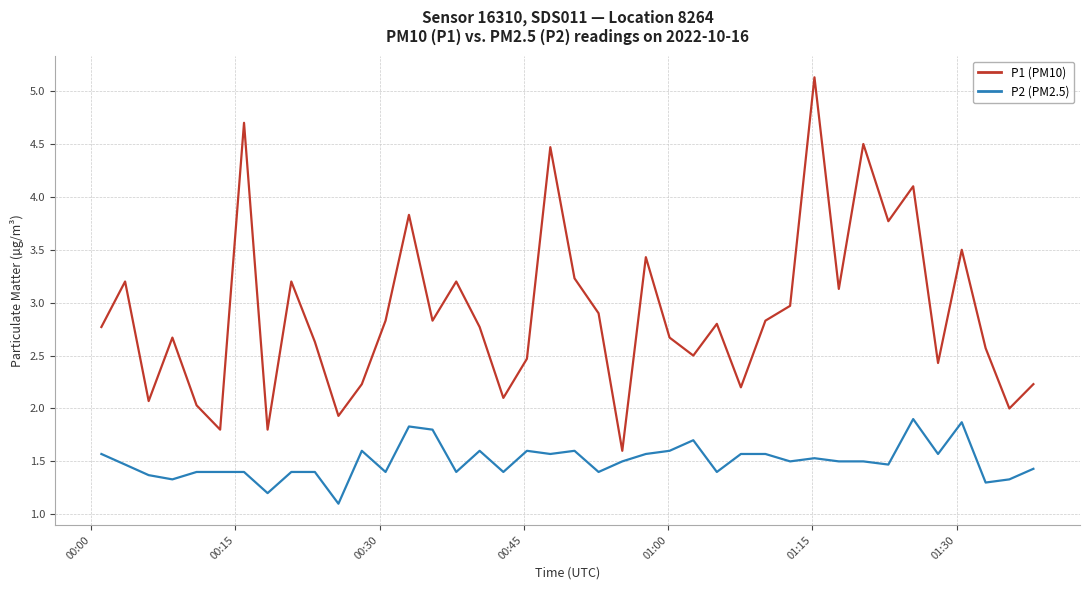

Which series has the largest total across all categories?

P1 (PM10)